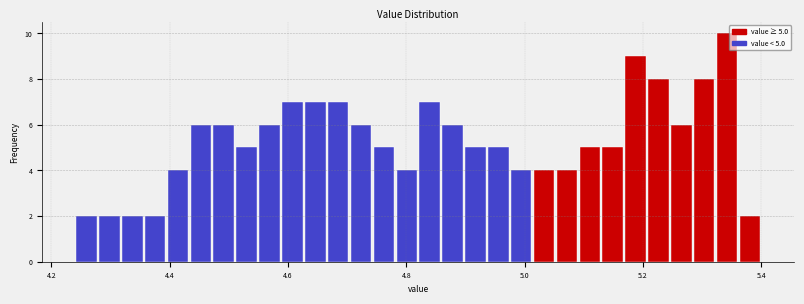

Around what value on the x-axis is the tallest bar? Give the approximate position of its centre, as read against the axis.

5.34